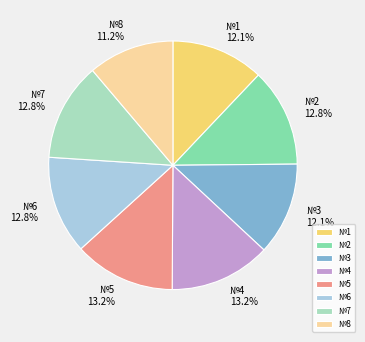

Does any single category account for the majority?

No